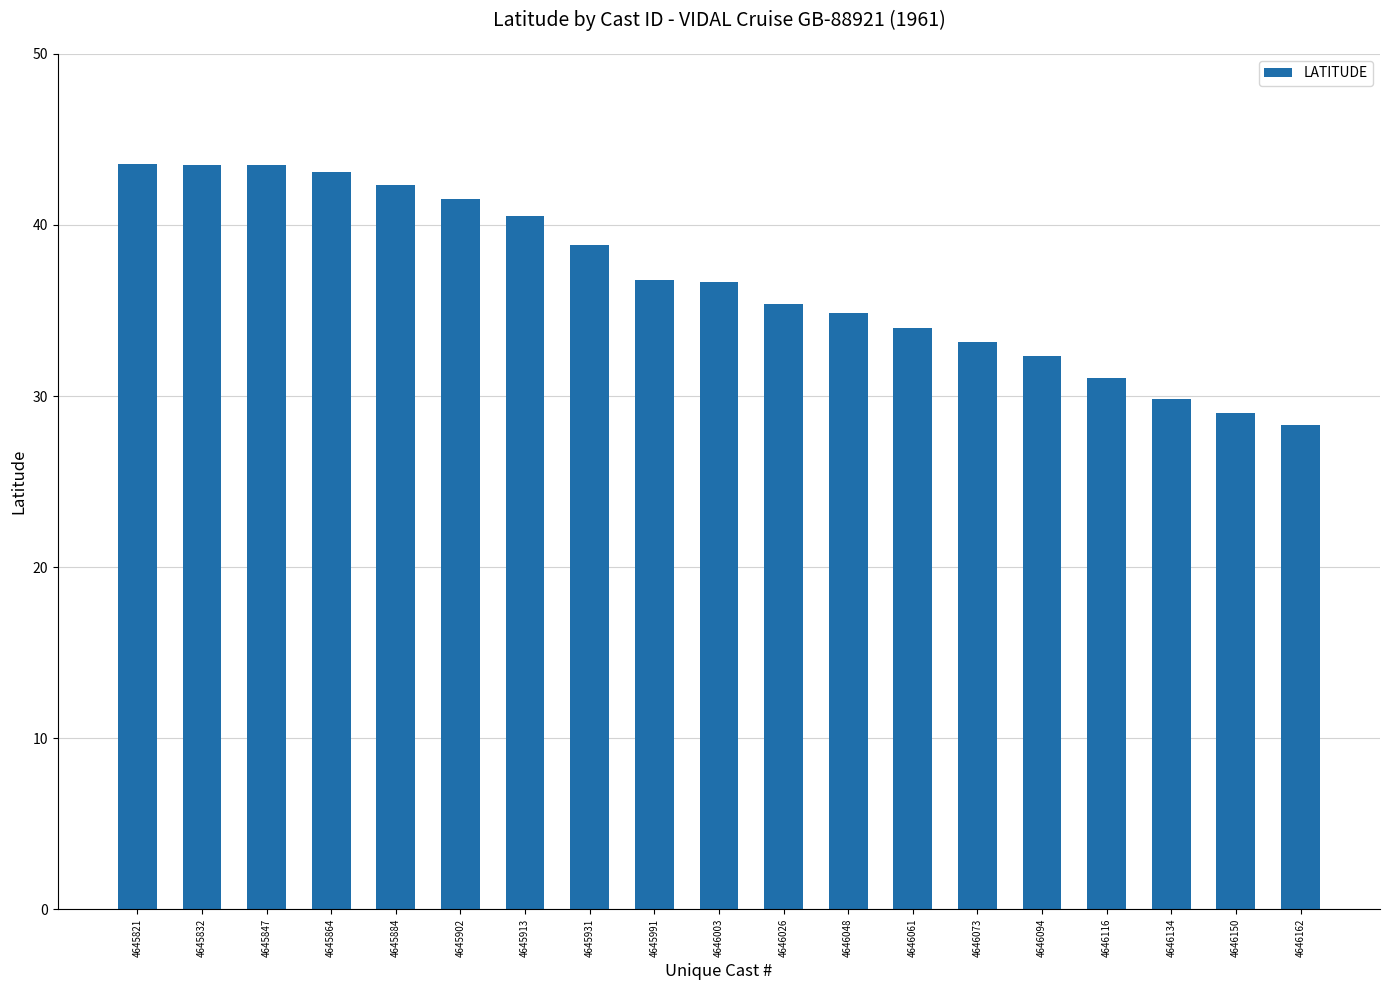

What is the value of the 15th bar from the left?

32.4